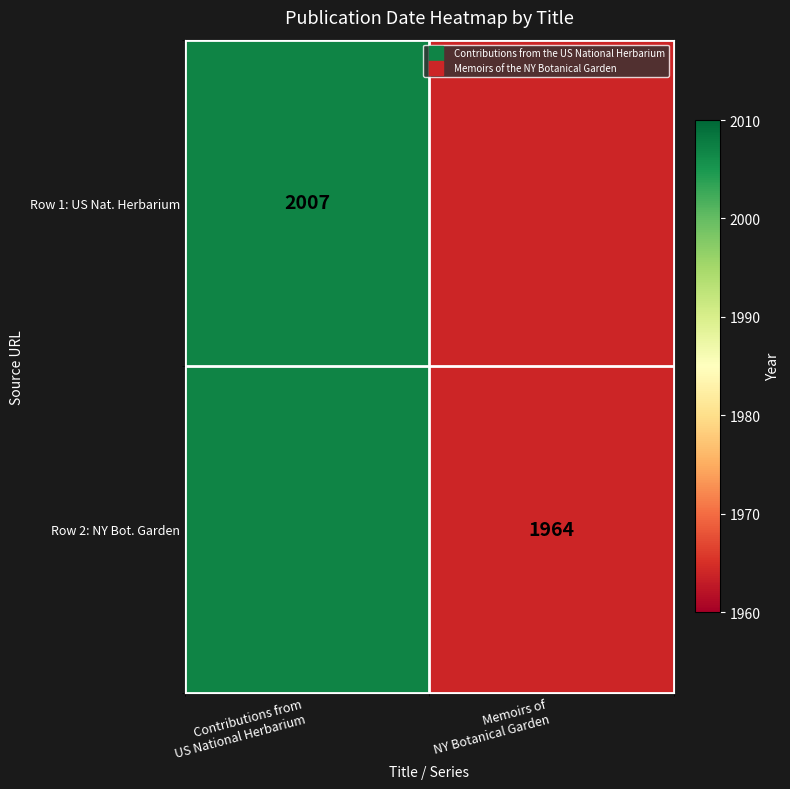

Count the number of categories in the chart.

2